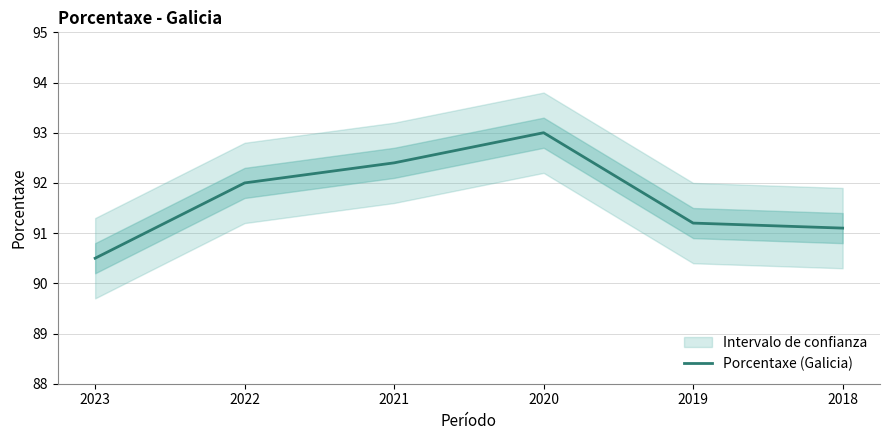

At which category does the chart reach its peak across all series?

2020